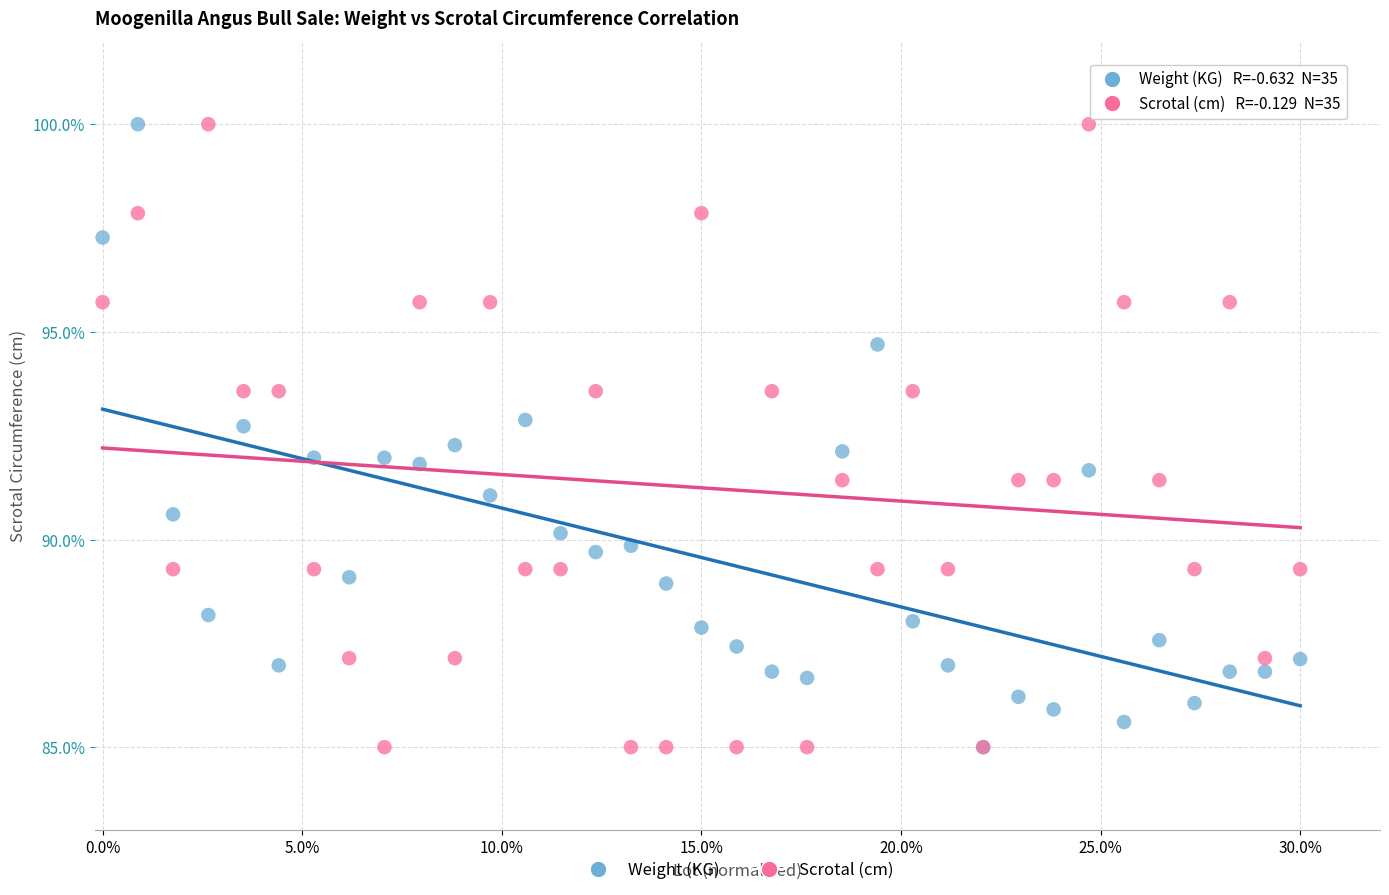

What are all the series names shown in the legend?

Weight (KG), Scrotal (cm)